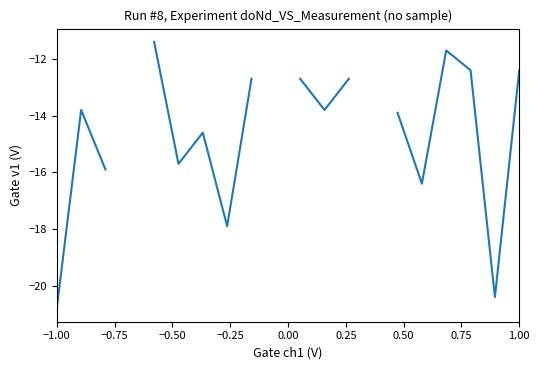

The chart shows a value of -20.9 at 17. True or false?

False